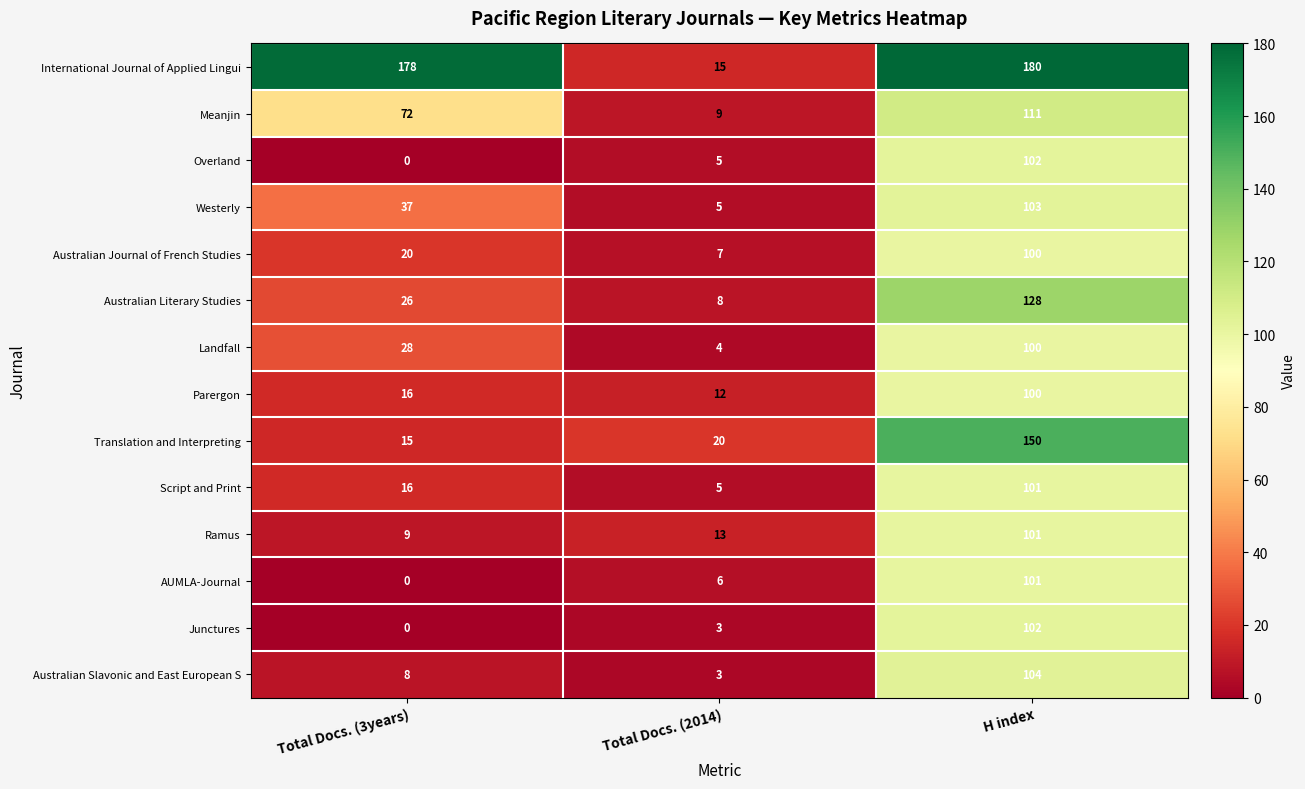

What is the average value of the AUMLA-Journal series?

36